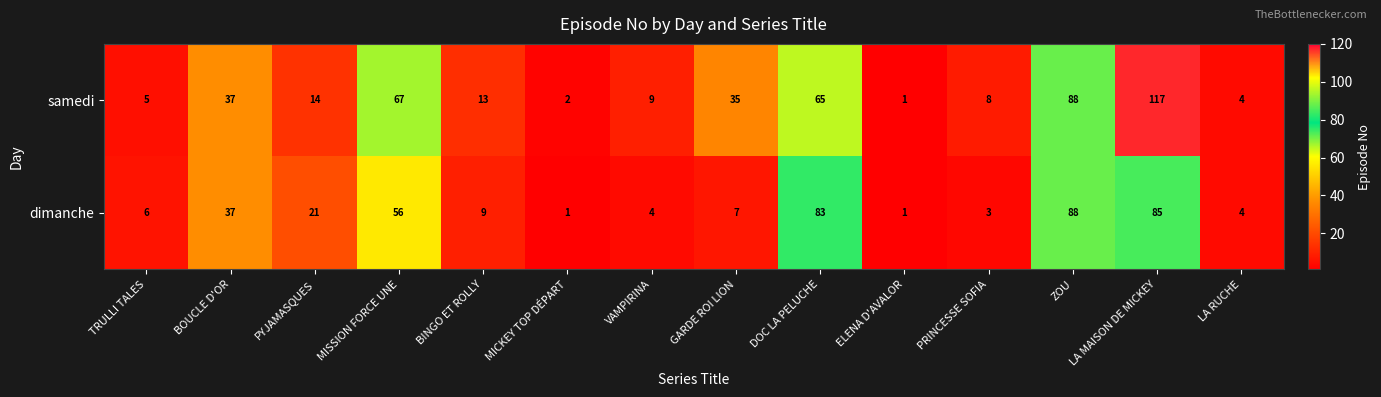

At which label is dimanche closest to 44?

BOUCLE D'OR